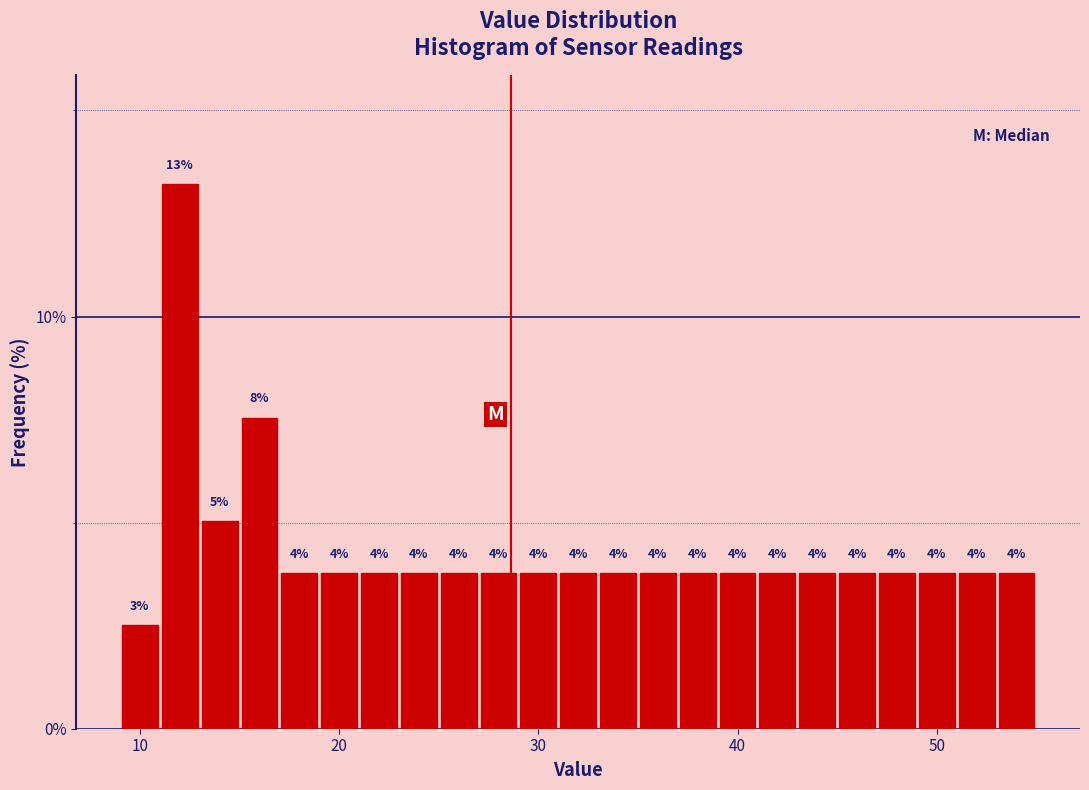

Around what value on the x-axis is the tallest bar? Give the approximate position of its centre, as read against the axis.

12